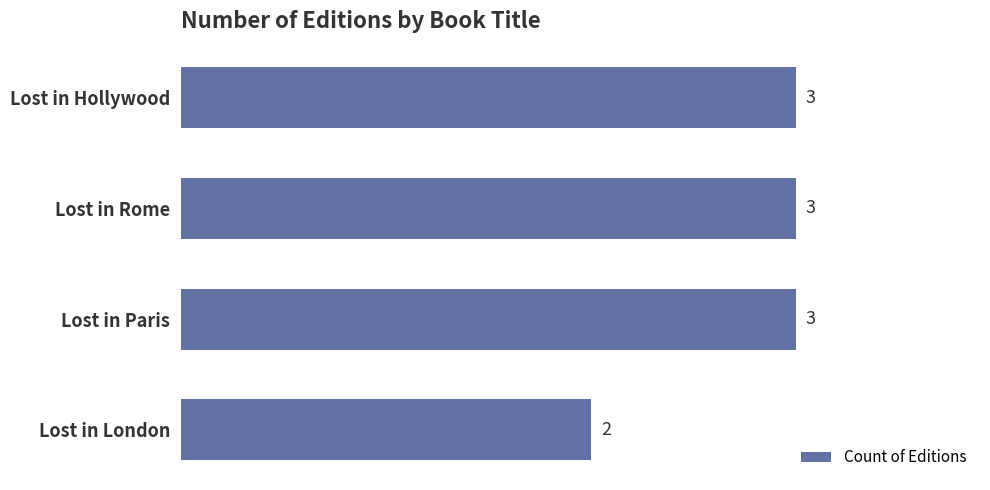

The chart shows a value of 3 at Lost in Hollywood. True or false?

True